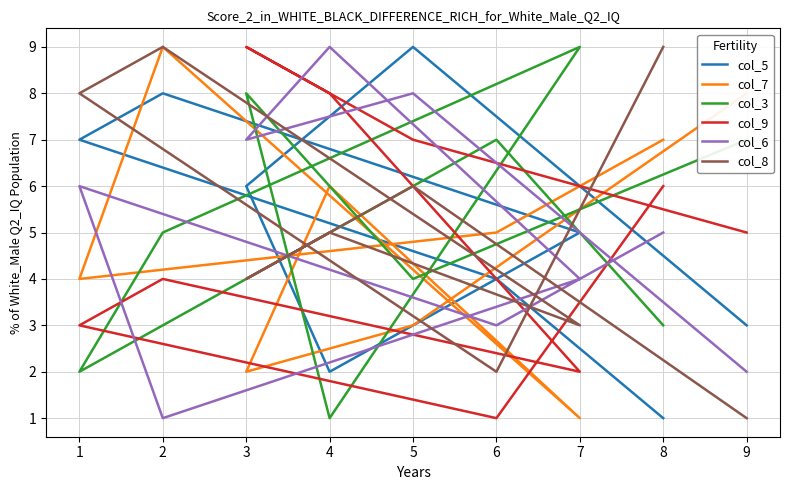

Between which two adjacent categories do col_8 and col_5 first intersect?

2 and 3